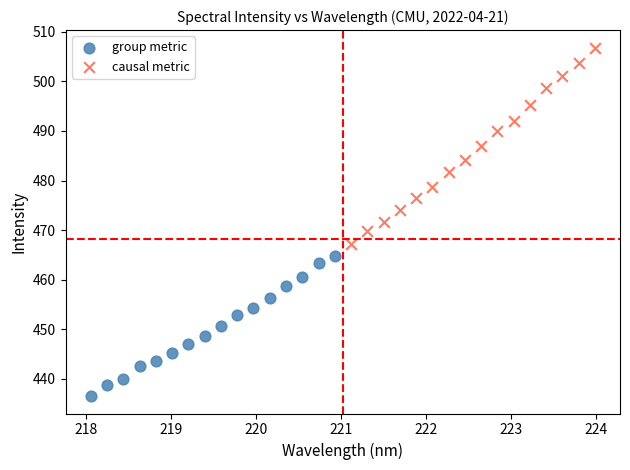

Which series contains the lowest Y value?

group metric